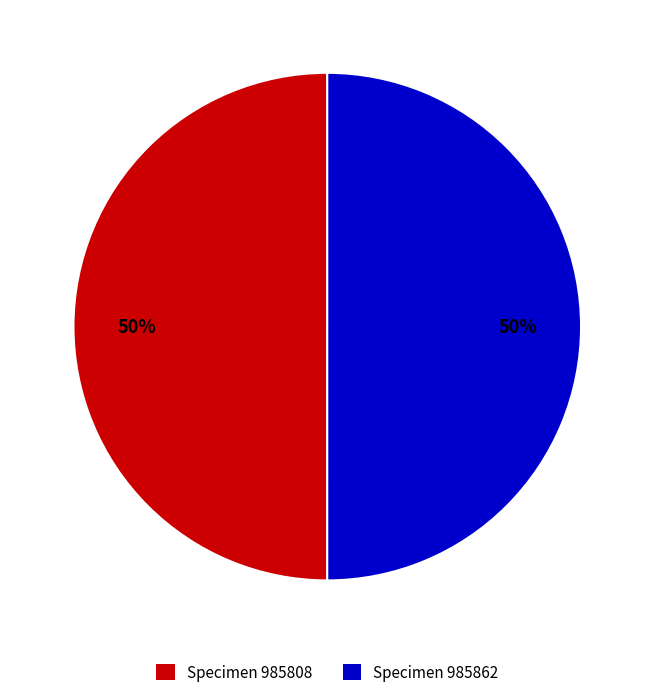

What is the ratio of the value at Specimen 985808 to the value at Specimen 985862?

1.0